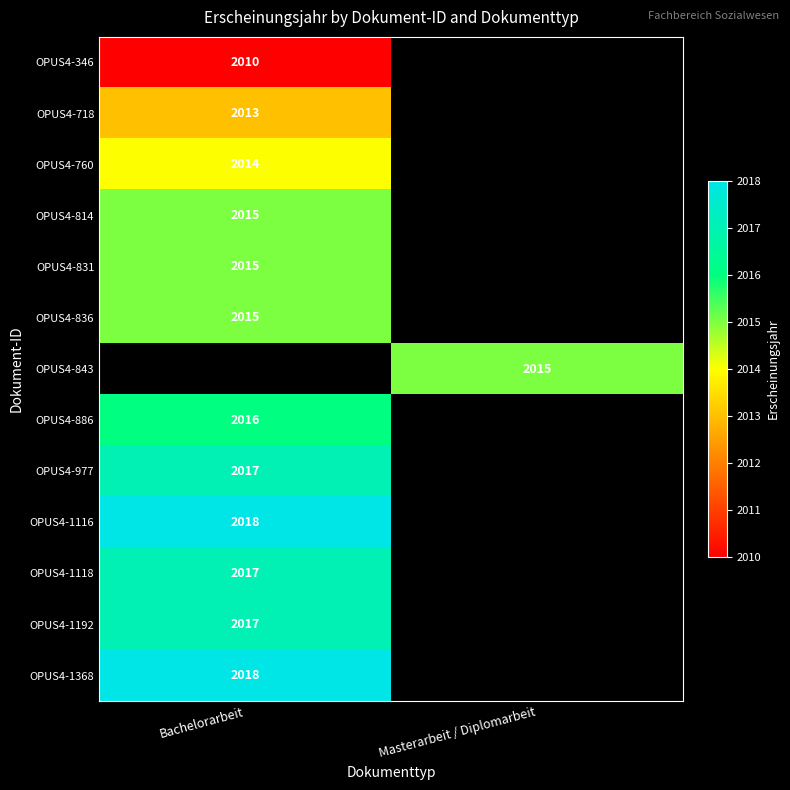

The OPUS4-1368 series shows 416 at Bachelorarbeit. True or false?

False